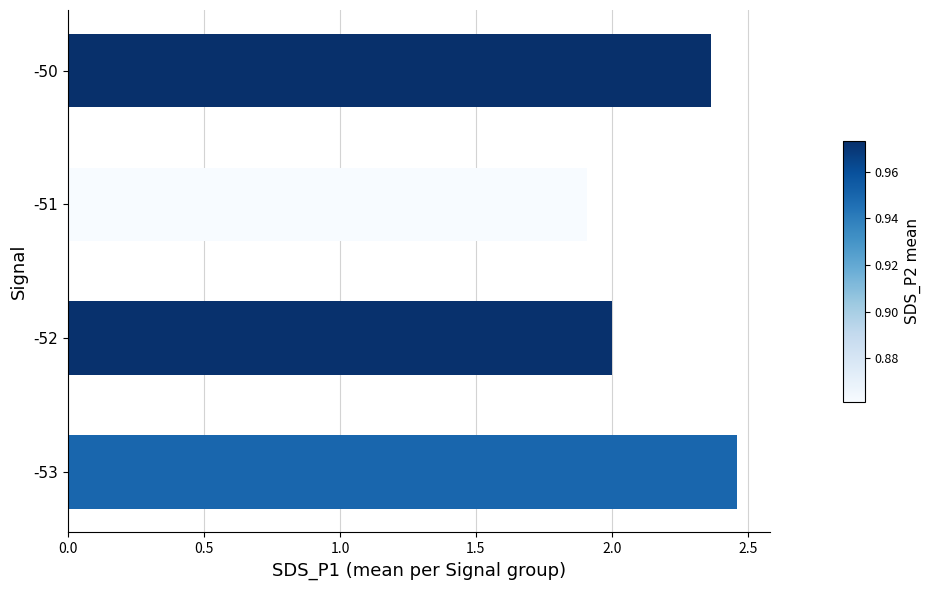

What is the minimum value shown in the chart?

1.9